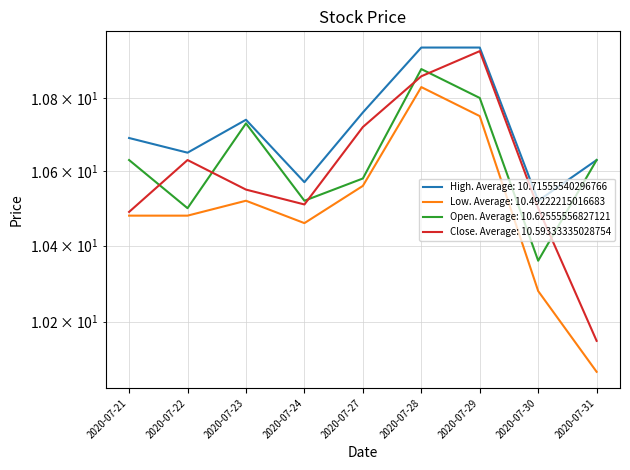

What is the average value of the Low series?

10.5